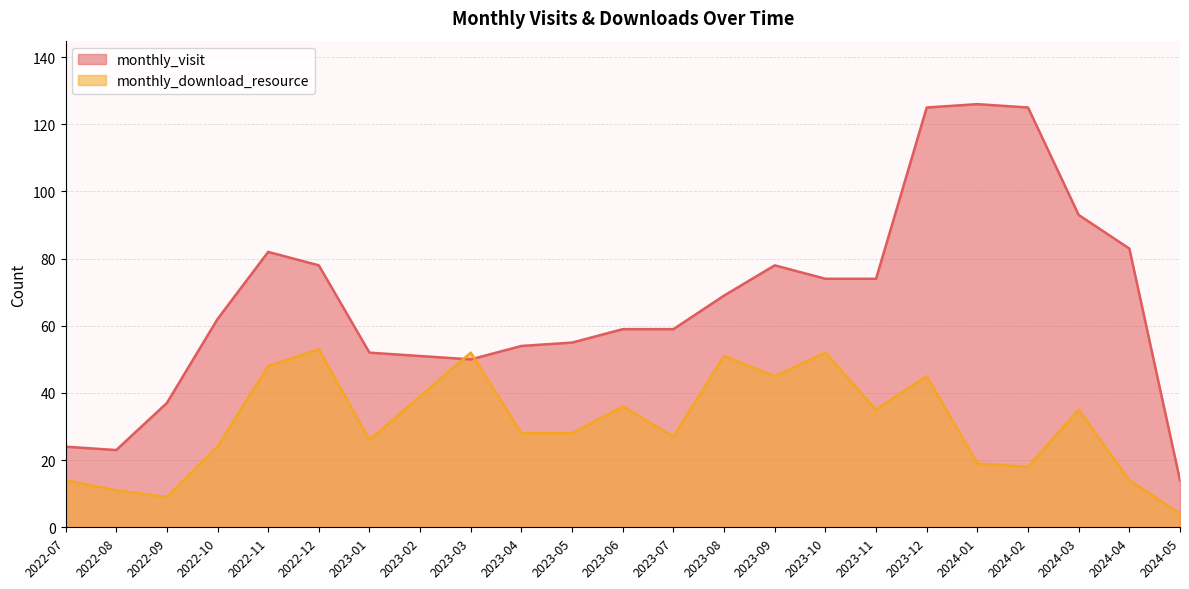

Which category has the lowest value across all series?

2024-05